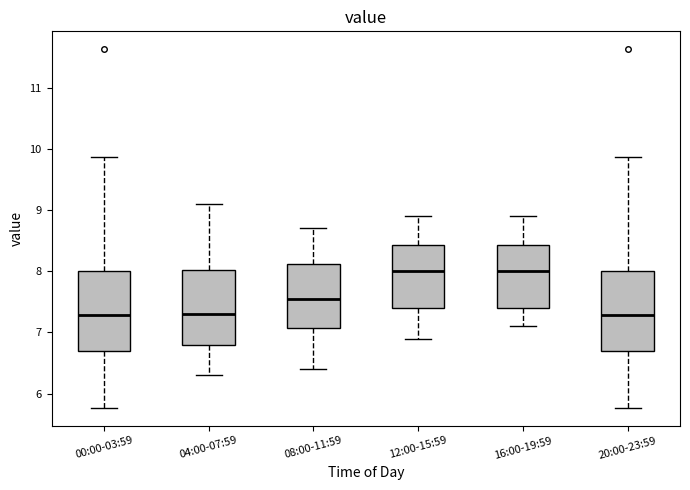

Where is the lower edge of the box for 00:00-03:59 on the y-axis? The values are not printed on the chart, so give them approximately, as read against the axis.

6.7